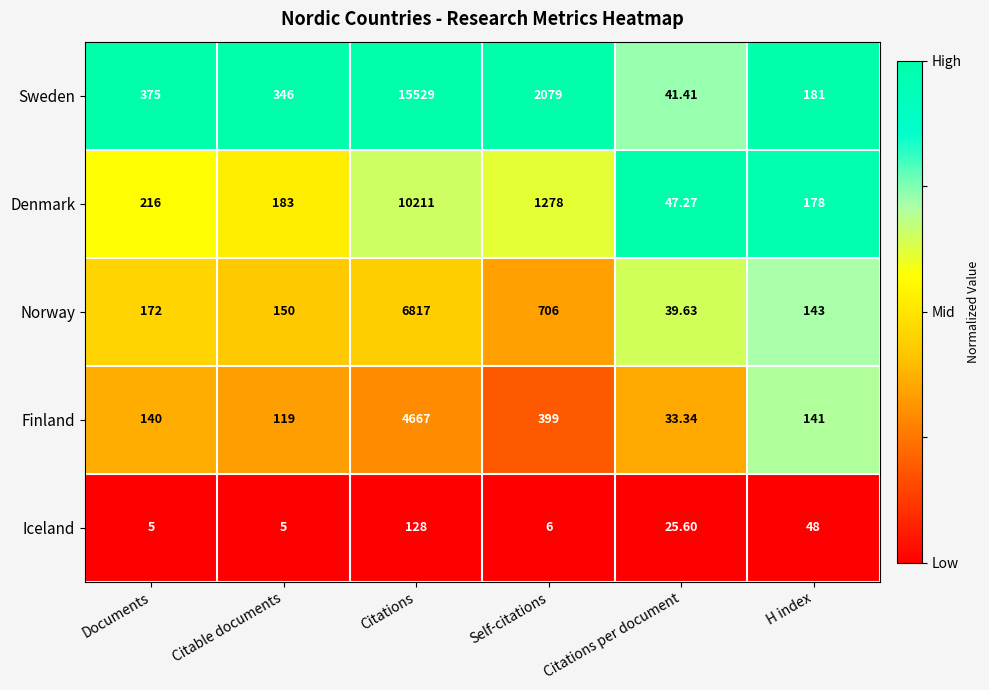

Which series has the largest range (max minus min)?

Sweden